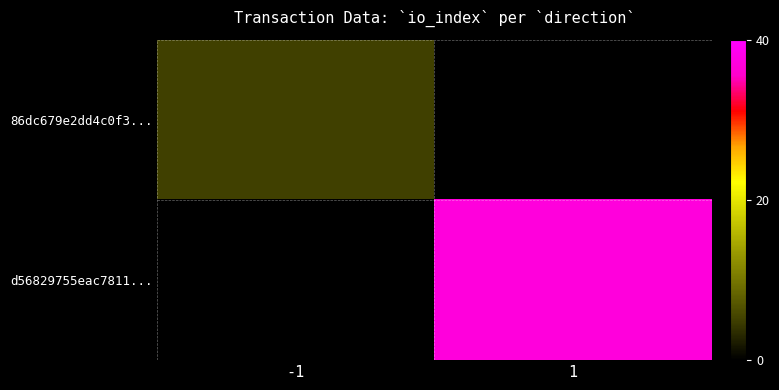

At how many categories does at least one series exceed 10?

1